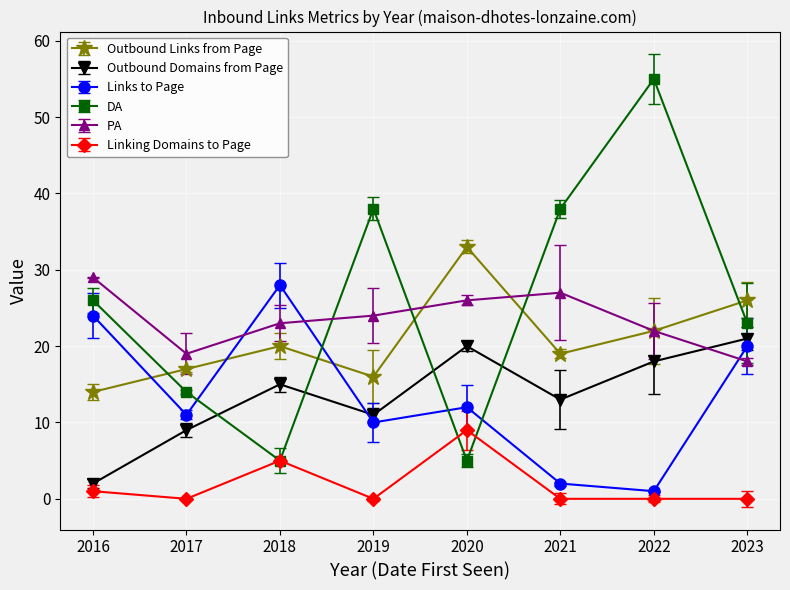

Reading right to left, list all the values displayed in this chart.

Outbound Links from Page: 2023=26	2022=22	2021=19	2020=33	2019=16	2018=20	2017=17	2016=14
Outbound Domains from Page: 2023=21	2022=18	2021=13	2020=20	2019=11	2018=15	2017=9	2016=2
Links to Page: 2023=20	2022=1	2021=2	2020=12	2019=10	2018=28	2017=11	2016=24
DA: 2023=23	2022=55	2021=38	2020=5	2019=38	2018=5	2017=14	2016=26
PA: 2023=18	2022=22	2021=27	2020=26	2019=24	2018=23	2017=19	2016=29
Linking Domains to Page: 2023=0	2022=0	2021=0	2020=9	2019=0	2018=5	2017=0	2016=1